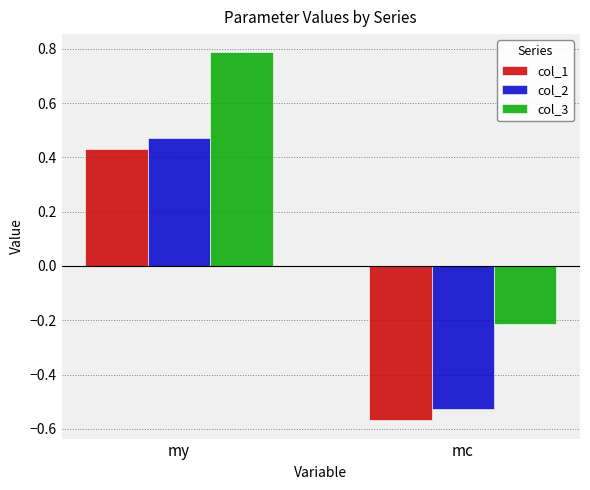

Rank the categories by col_3 value from lowest to highest.

mc, my